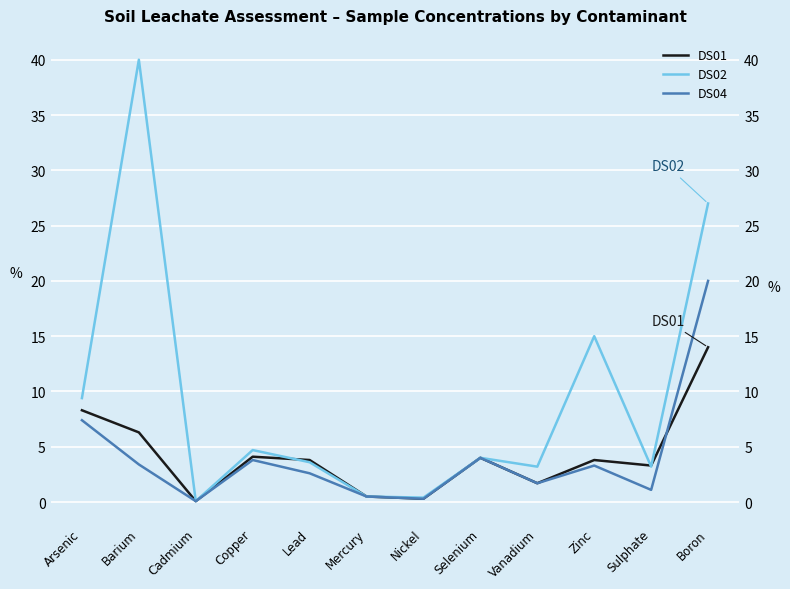

Is it true that DS02 equals 25.4 at Zinc?

False